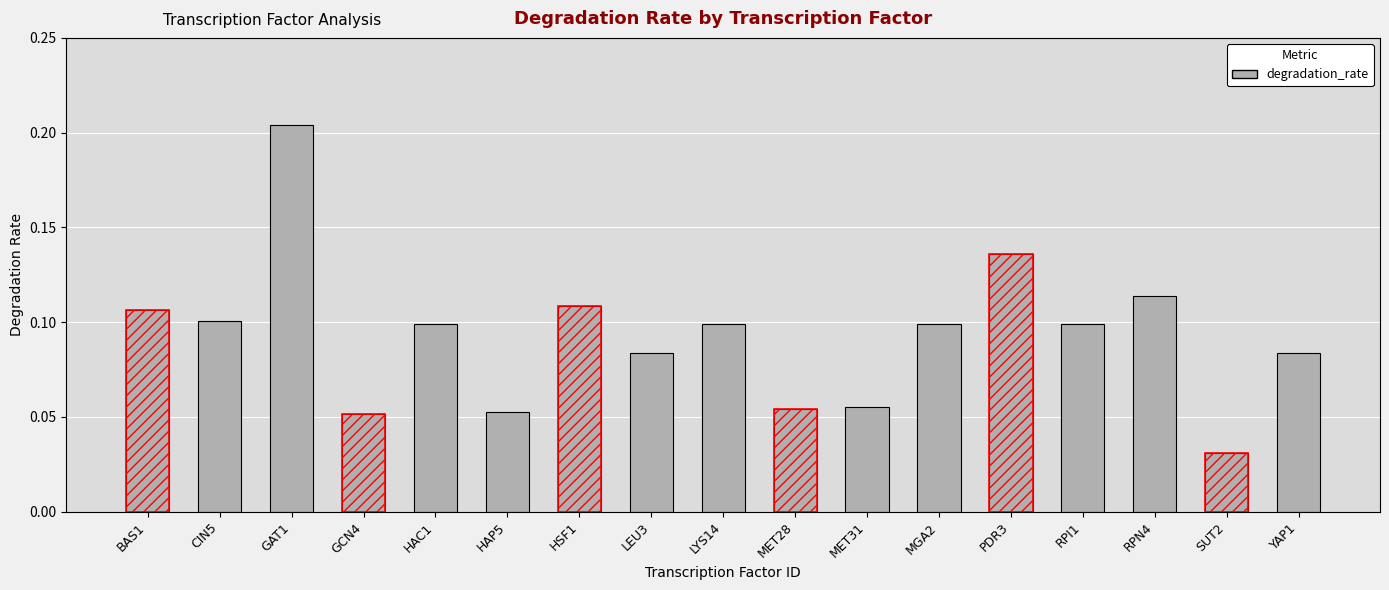

The value at HAP5 is 0.1. True or false?

True